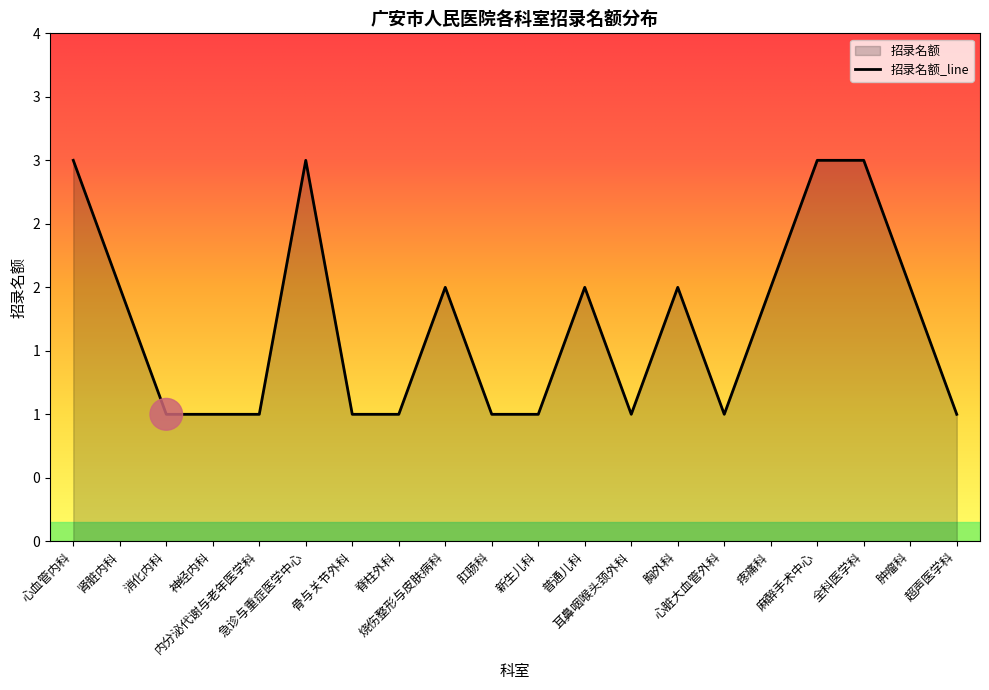

Approximately how many times larger is the value at 骨与关节外科 compared to 内分泌代谢与老年医学科?

1.0